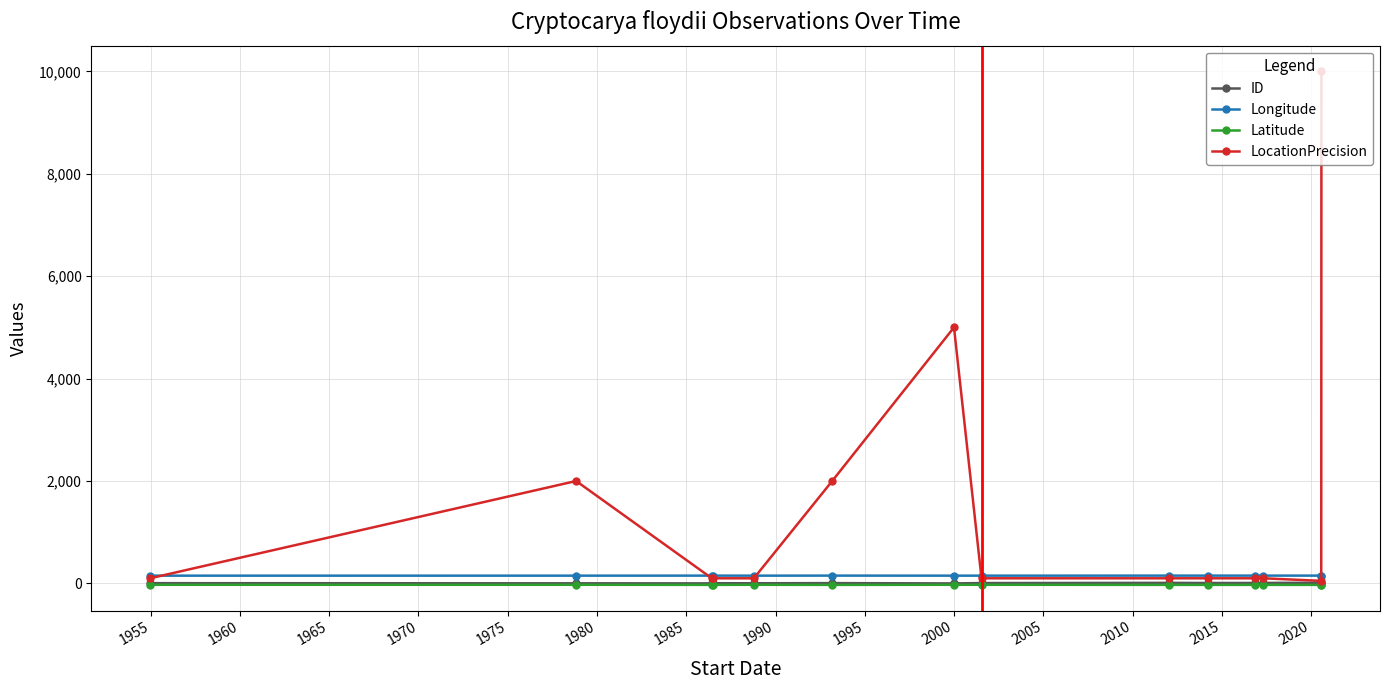

True or false: Latitude and Longitude intersect in this chart.

False